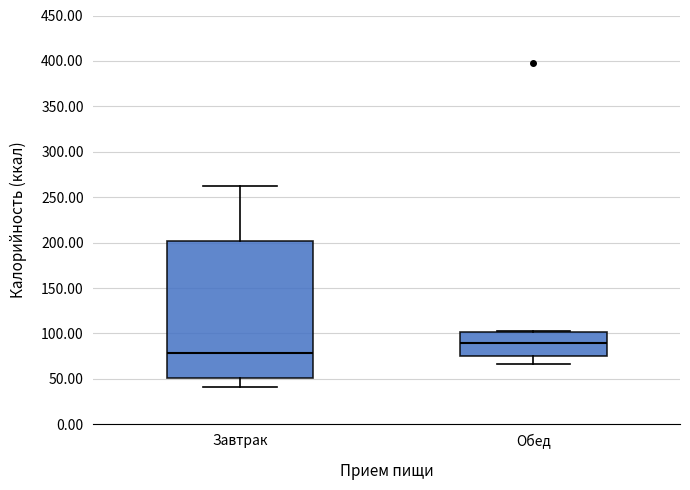

Where is the upper edge of the box for Обед on the y-axis? The values are not printed on the chart, so give them approximately, as read against the axis.

100